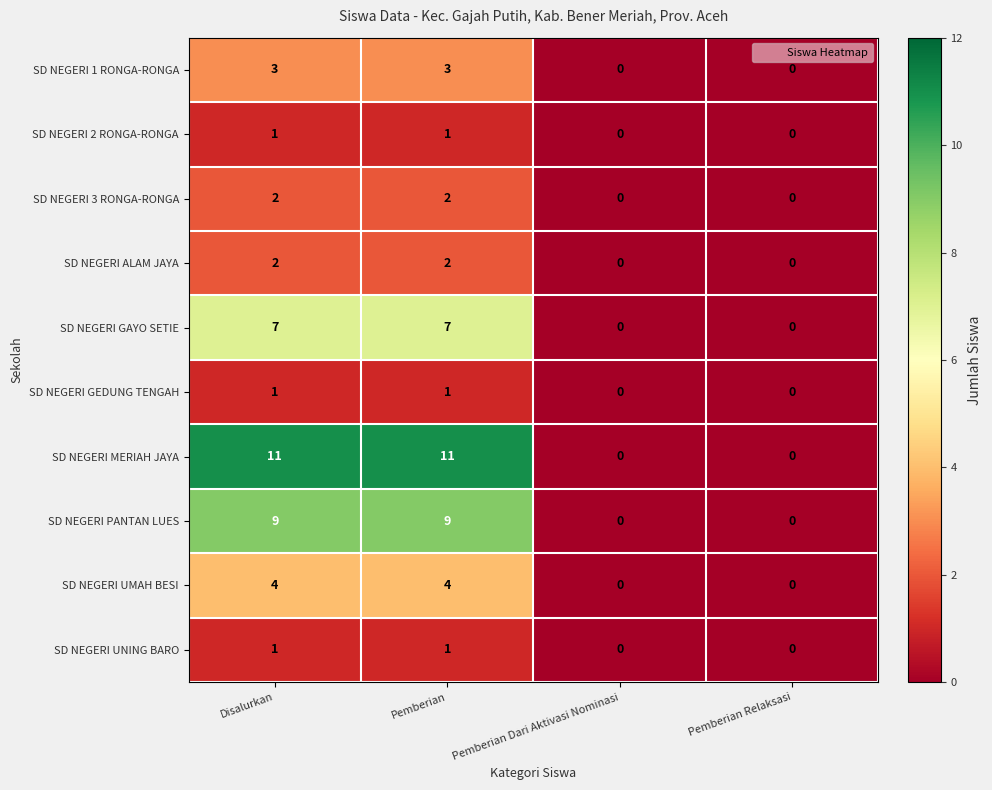

How many SD NEGERI UMAH BESI values are between 0 and 4?

4